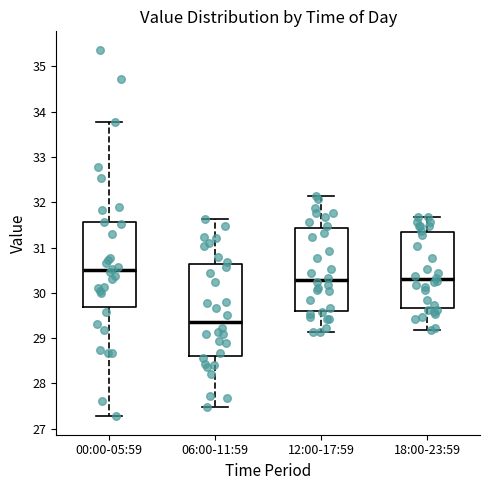

Comparing the boxes themselves (not the whiskers), which one is the tallest?

06:00-11:59